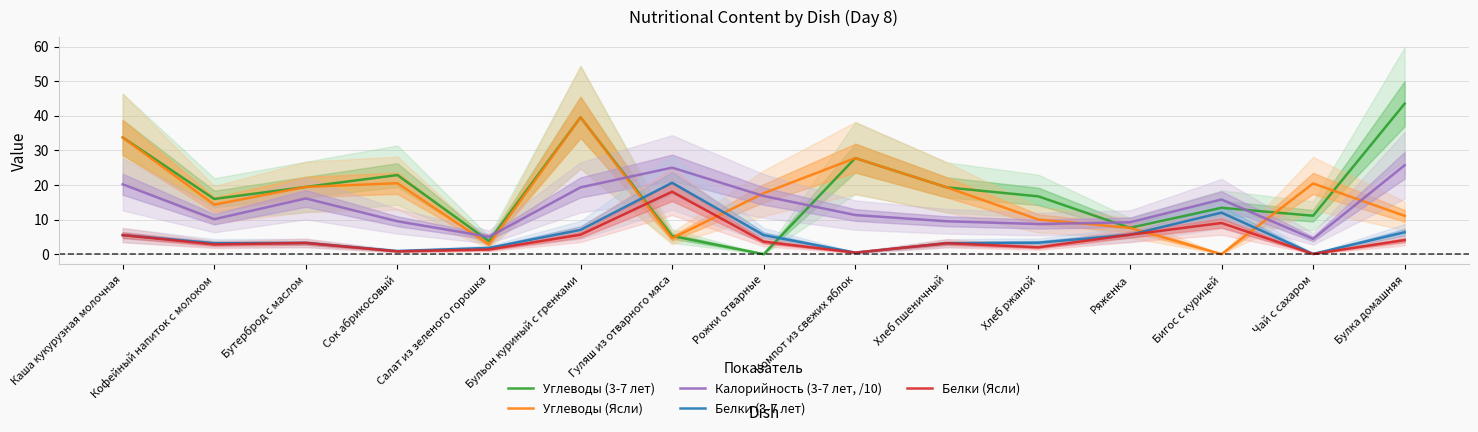

How many lines are shown in the chart?

5